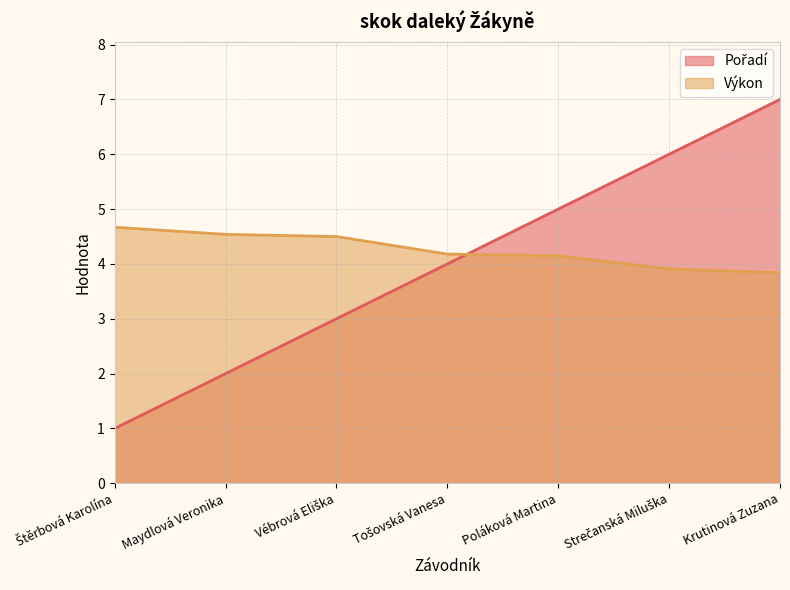

How many times do Pořadí and Výkon cross each other?

1